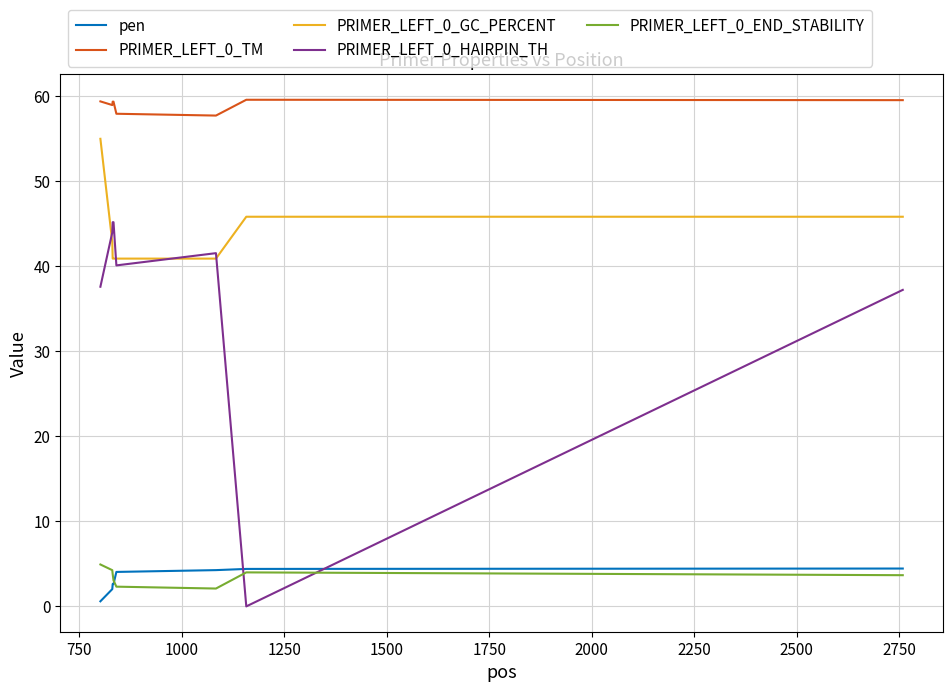

Count the number of data series in this chart.

5